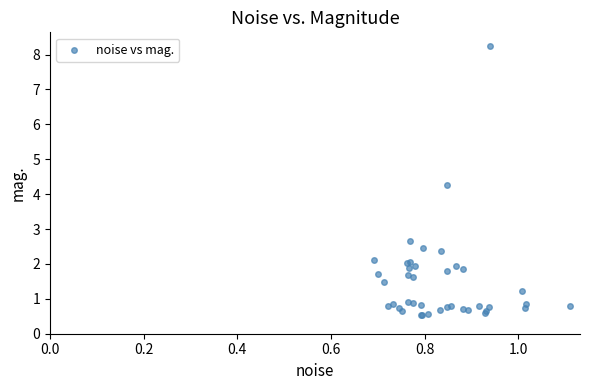

What Y value in the scatter plot is closest to 4?

4.3